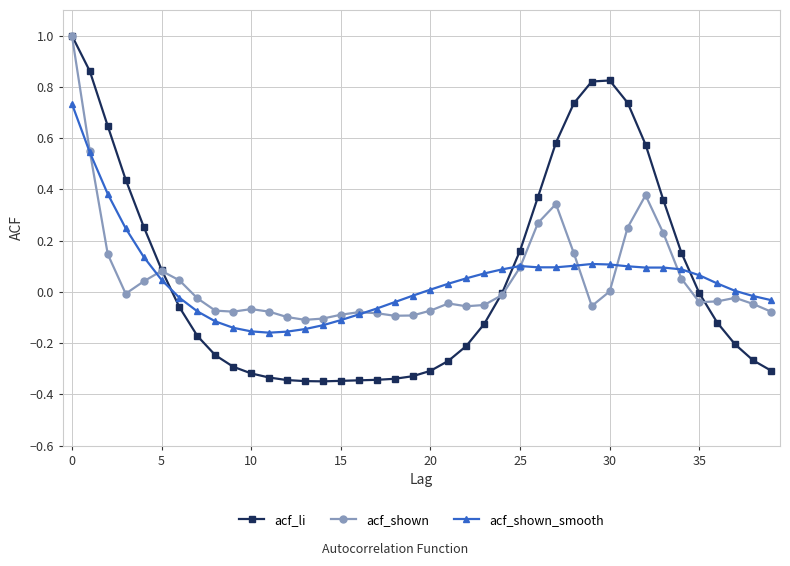

What is the greatest value displayed?

1.0